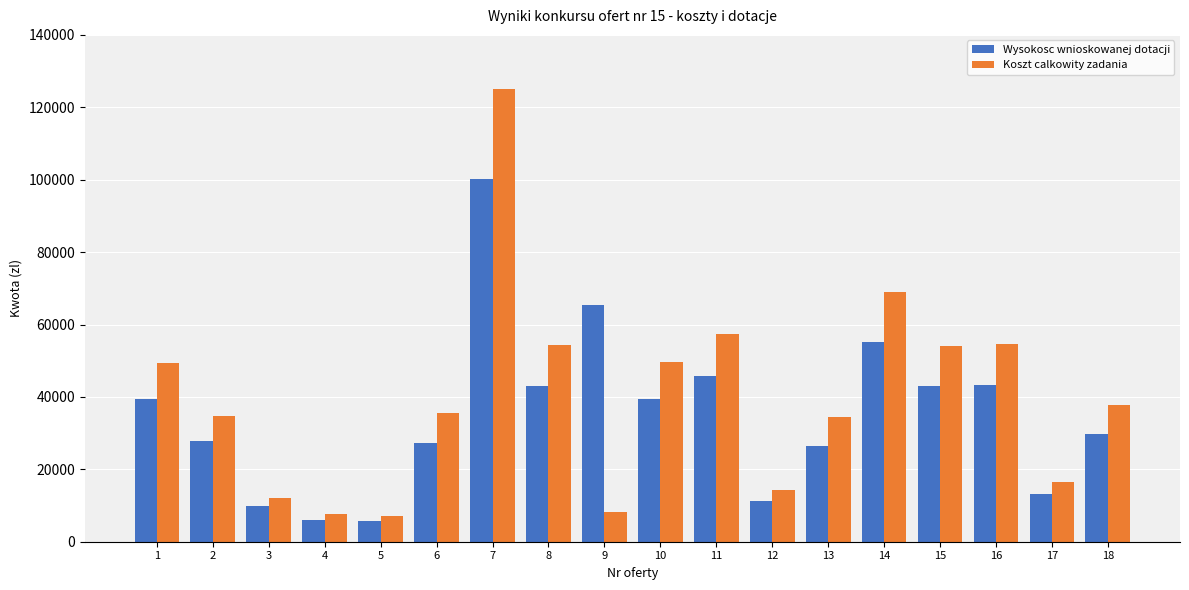

Read the Wysokosc wnioskowanej dotacji value at 13.

26400.0